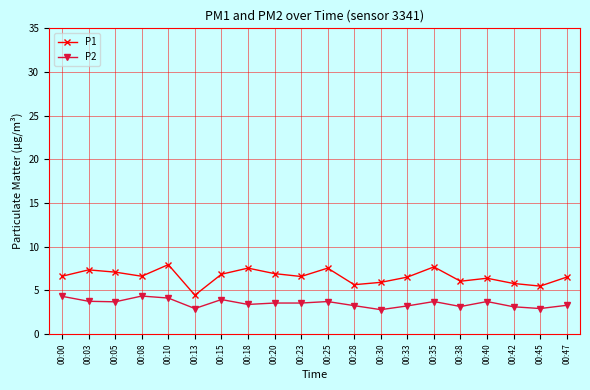

Count the number of categories in the chart.

20